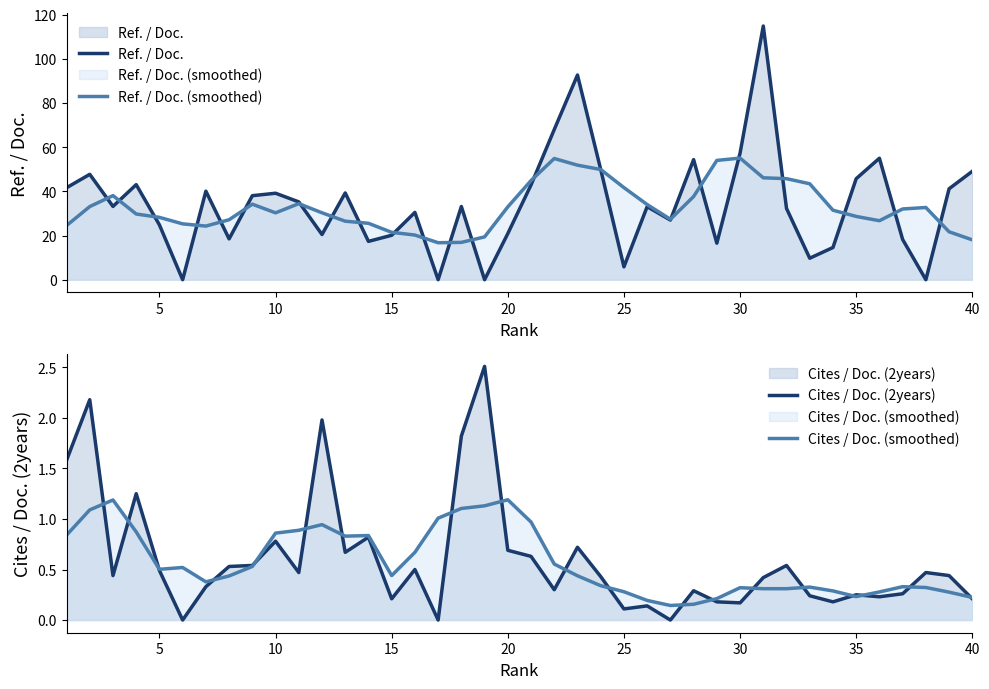

What are all the series names shown in the legend?

Ref. / Doc., Ref. / Doc. (smoothed), Cites / Doc. (2years), Cites / Doc. (smoothed)